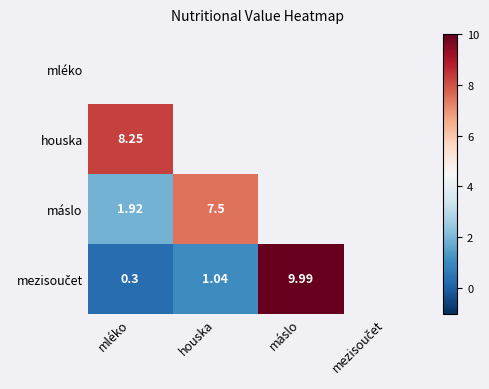

What is the smallest value displayed?

0.3